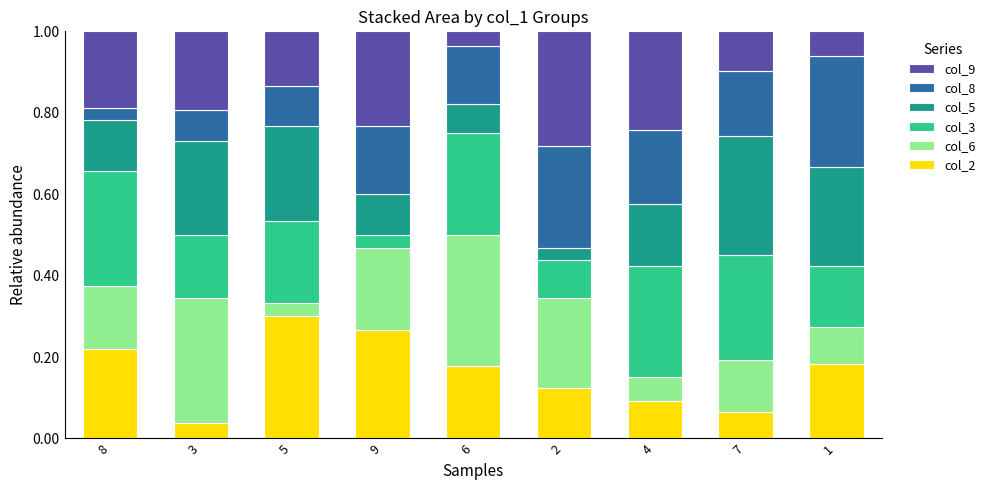

What is the sum of all col_2 values?

1.5